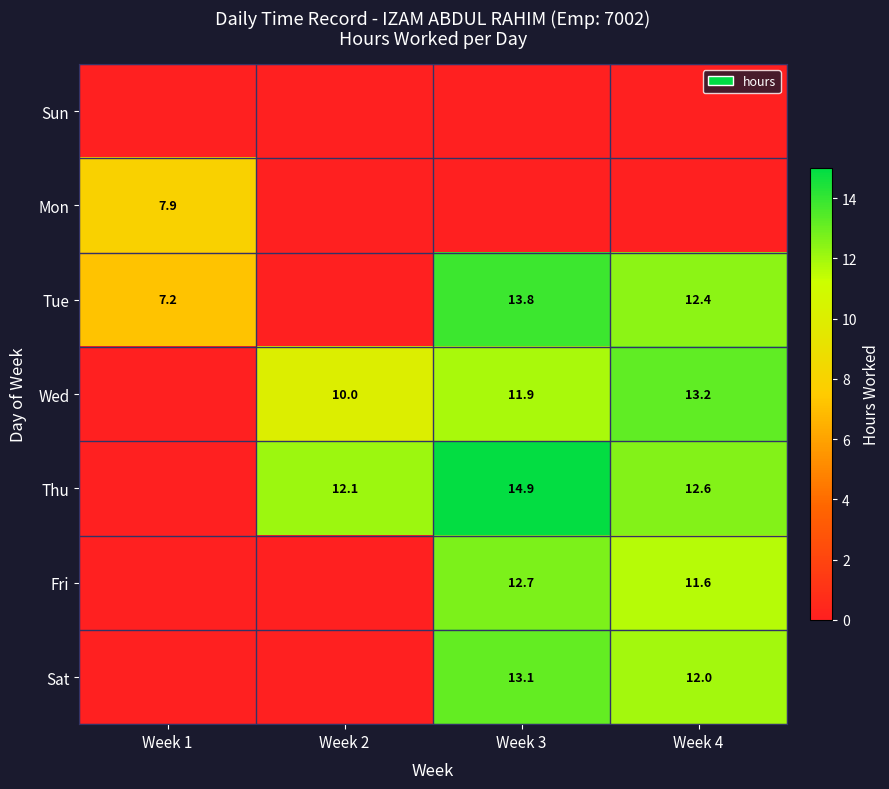

What is the total value across all series at Week 2?

22.1